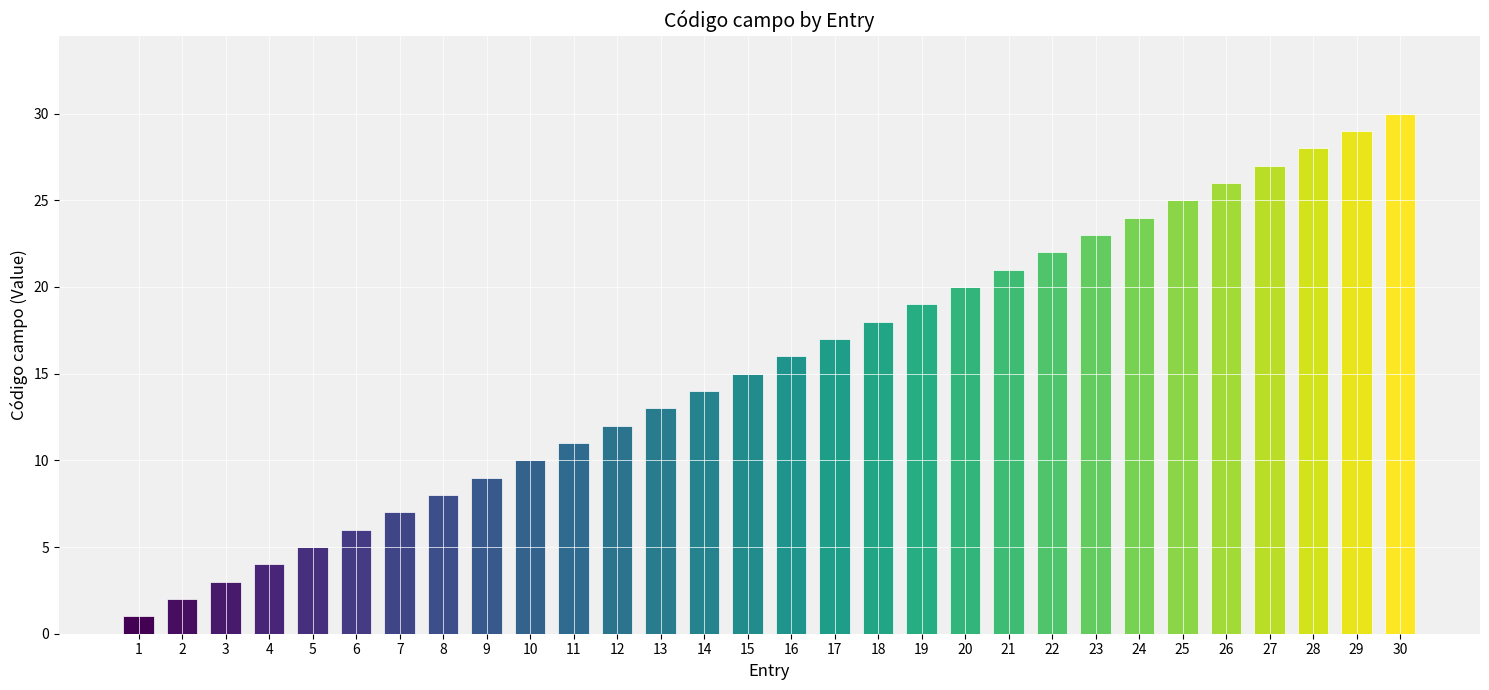

What is the value of the 9th bar from the left?

9